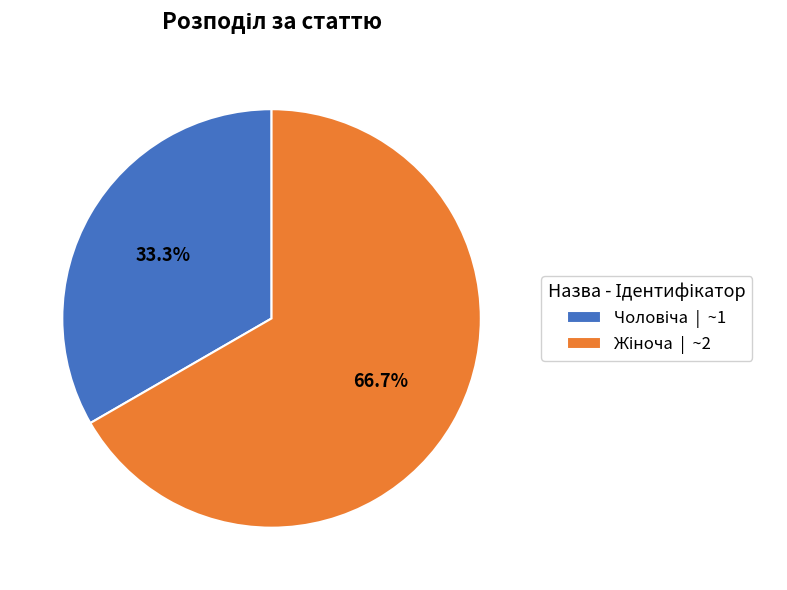

Does any single category account for the majority?

Yes